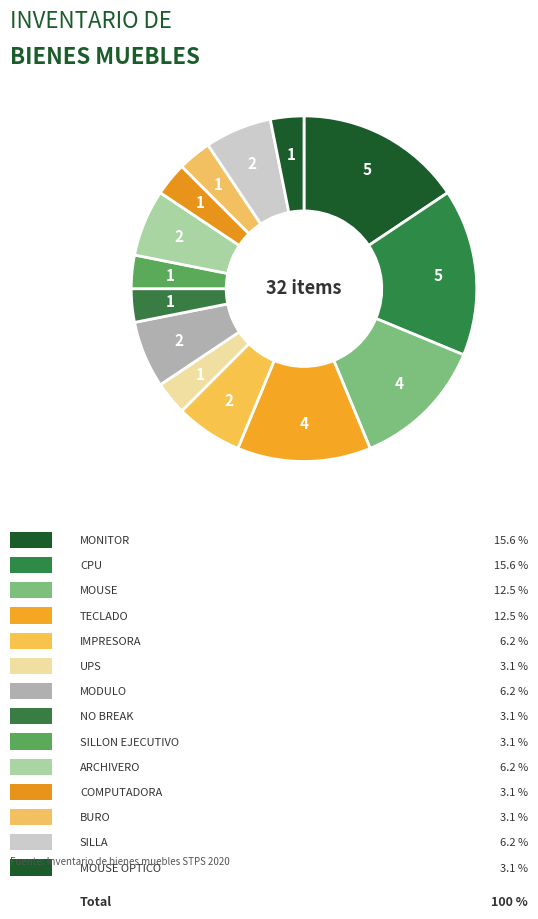

Which category has the smallest portion of the pie?

UPS